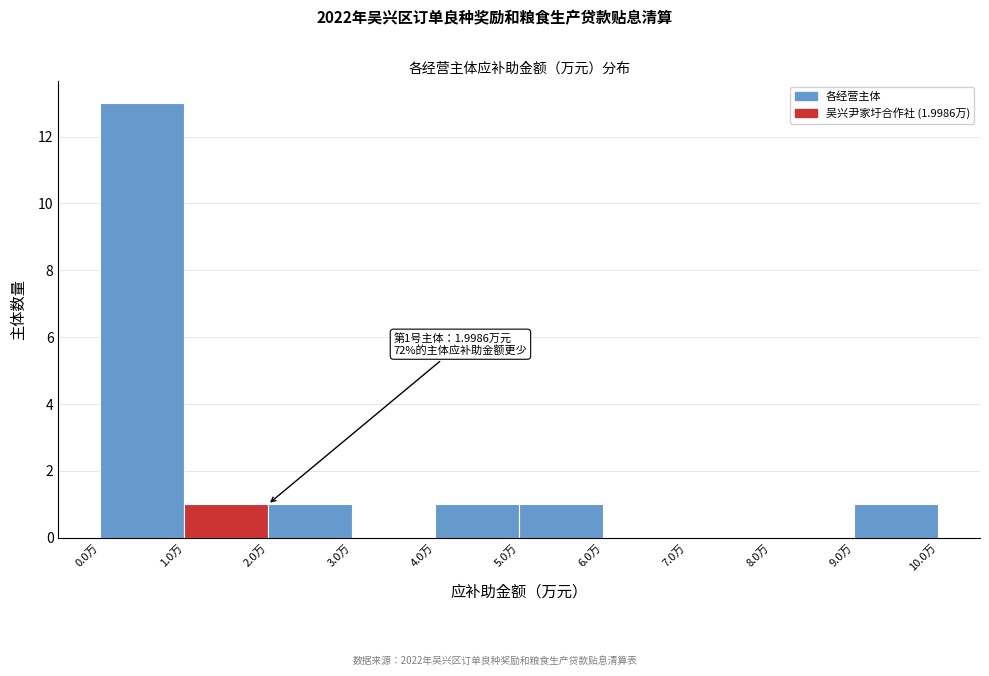

Which range on the x-axis has the tallest bar?

0 to 1